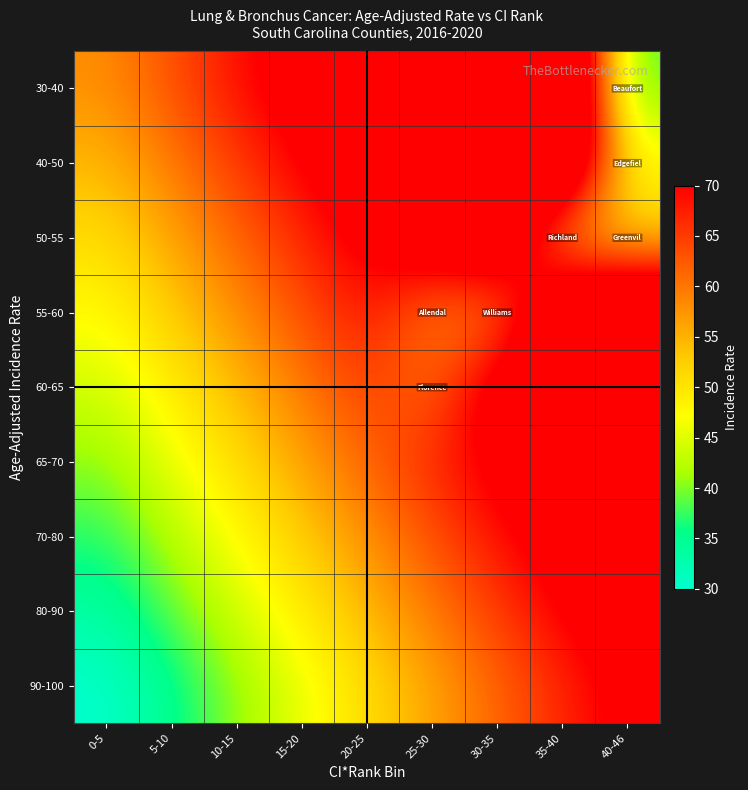

What is the difference between the highest and lowest values at 35-40?

40.5